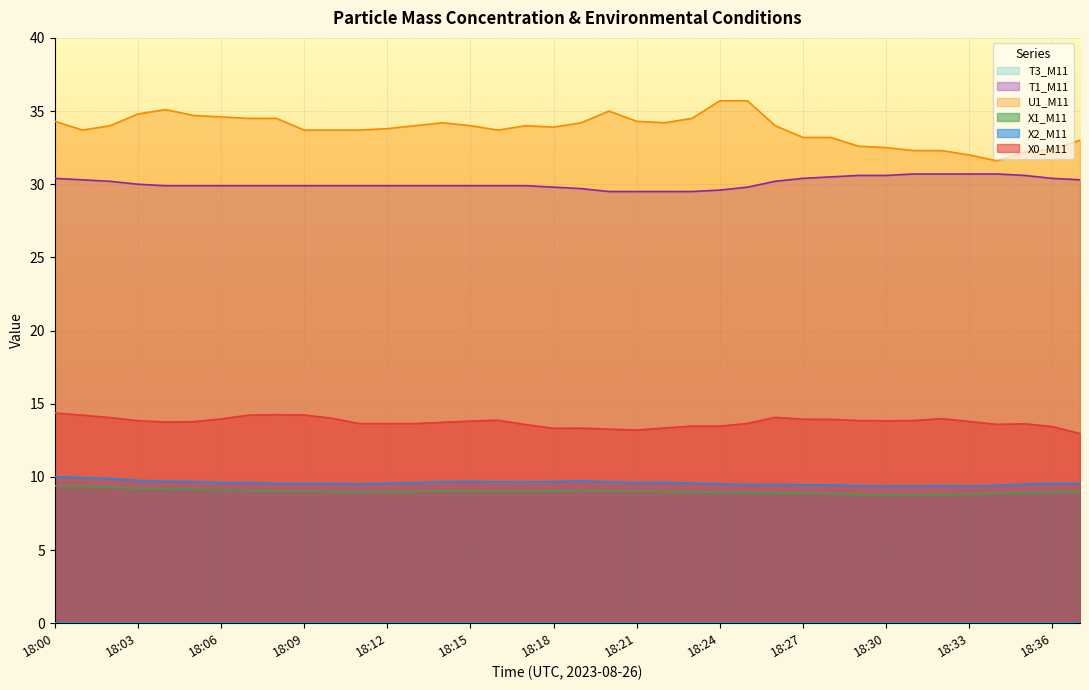

True or false: X1_M11 has more than 1 interior local peaks.

True